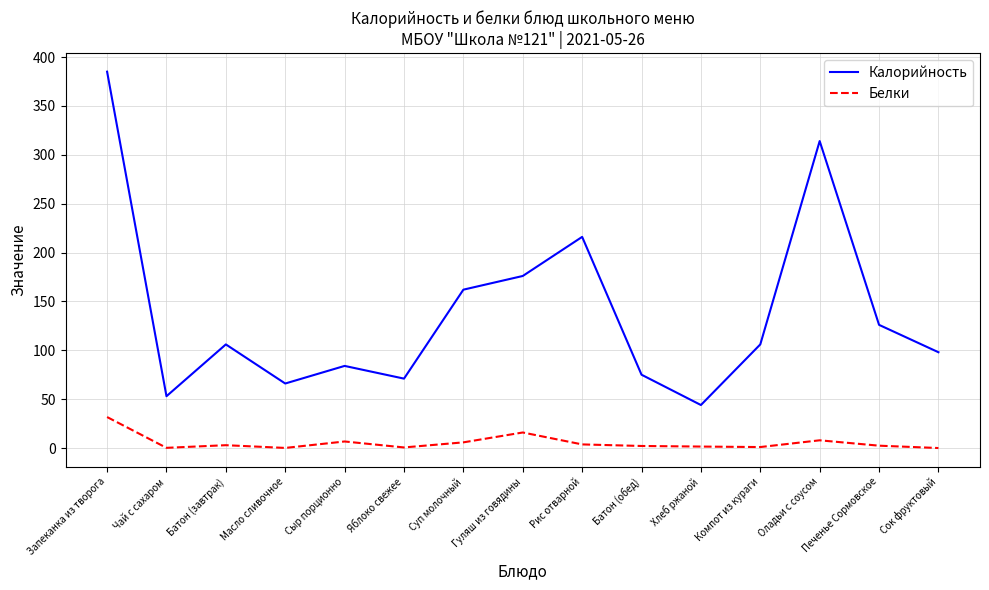

What is the spread (max minus min) of values at Запеканка из творога?

353.3